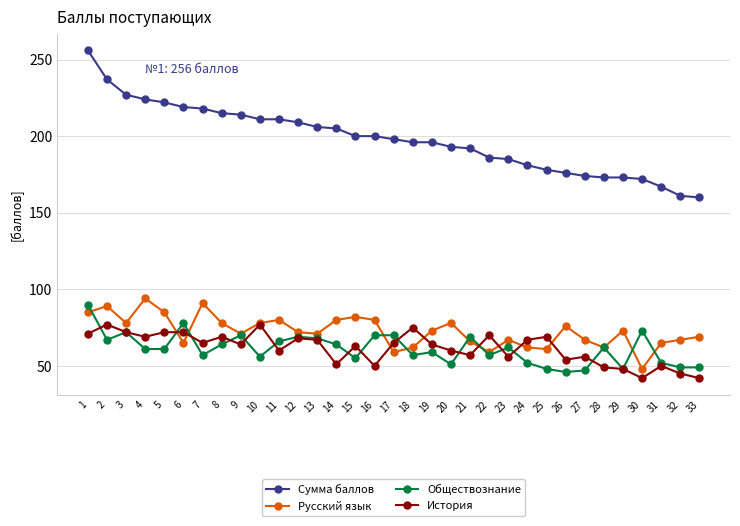

How many categories are shown in the chart?

33